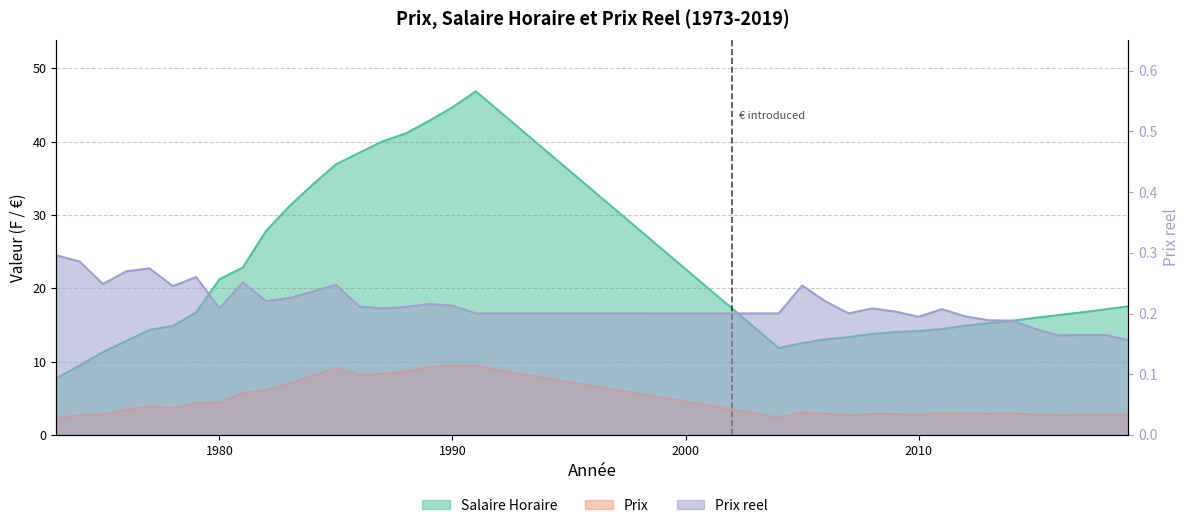

Which series has the largest total across all categories?

Salaire Horaire